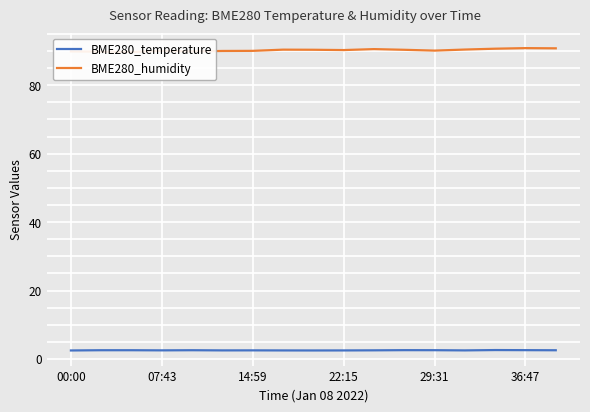

Which series has the largest total across all categories?

BME280_humidity